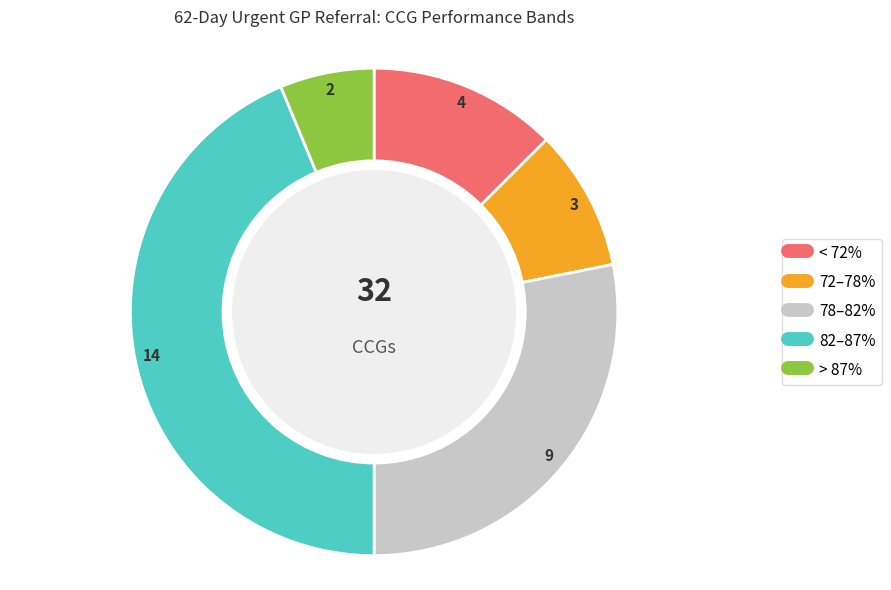

Is there any slice that represents more than half of the pie?

No